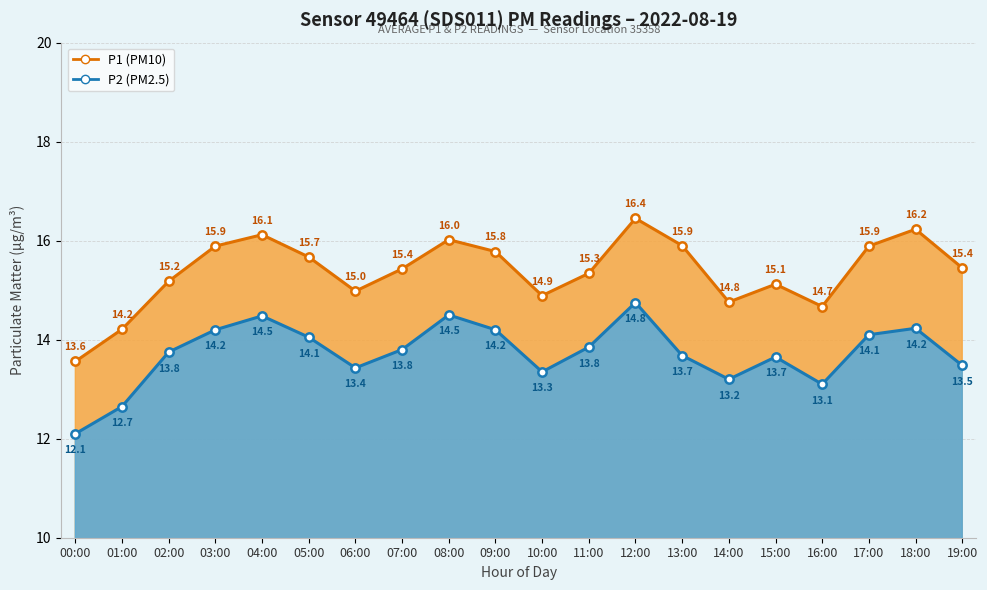

Rank the series by their average value, from highest to lowest.

P1, P2